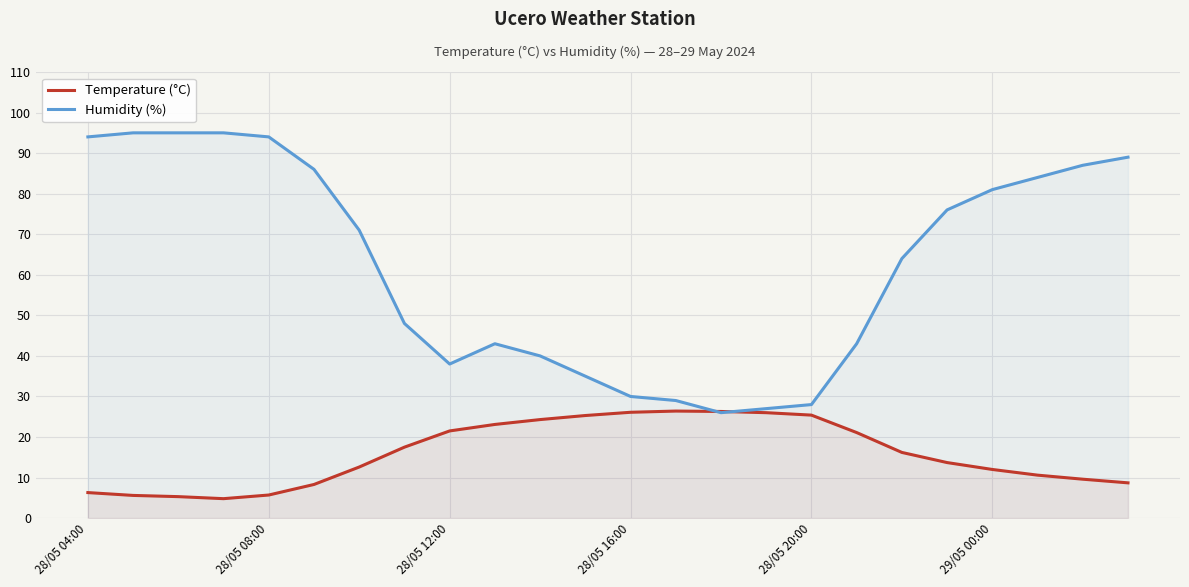

What is the difference between the highest and lowest values at 28/05 04:00?

87.7